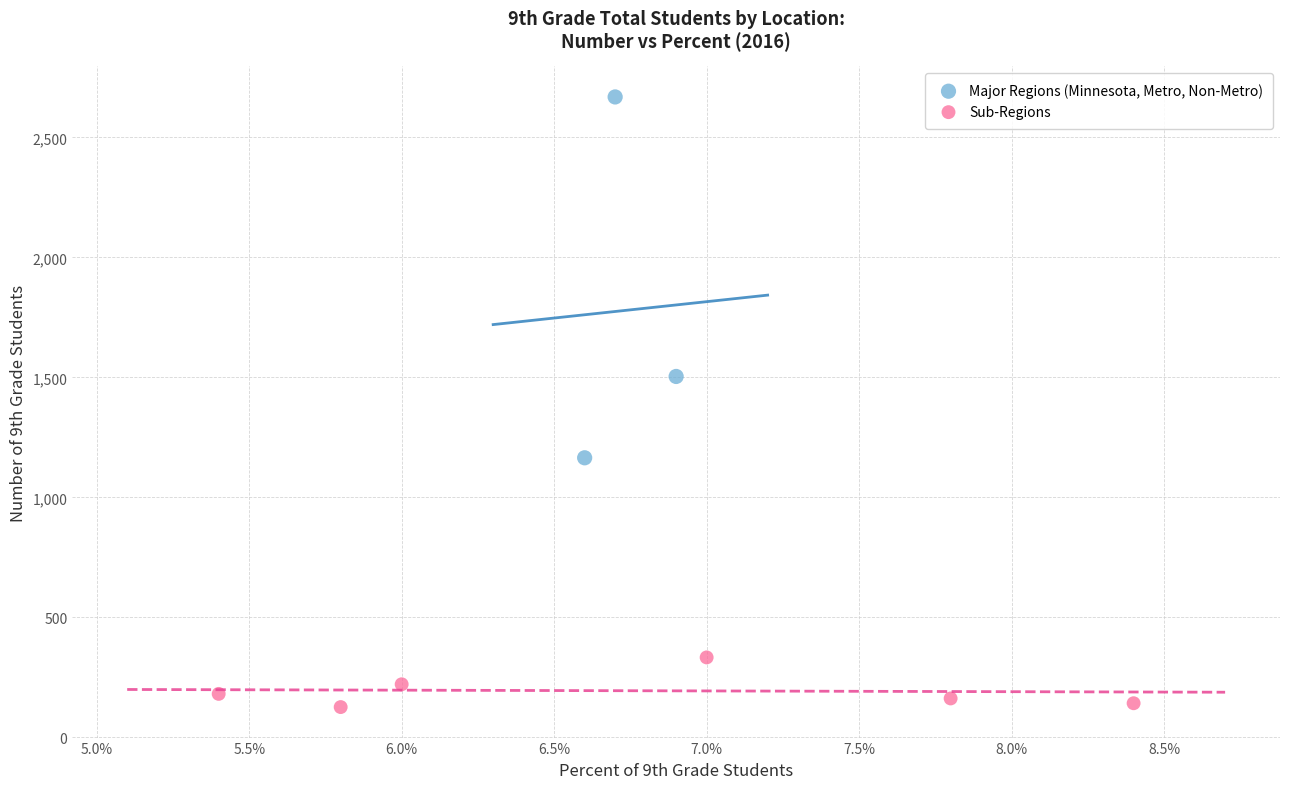

Which series reaches the minimum Y coordinate?

Sub-Regions